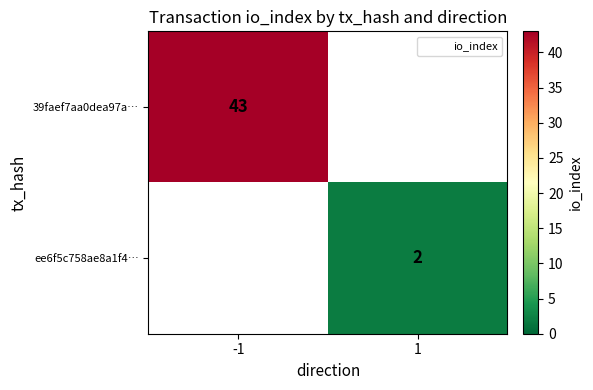

The value of ee6f5c758ae8a1f4… at 1 is 3. True or false?

False